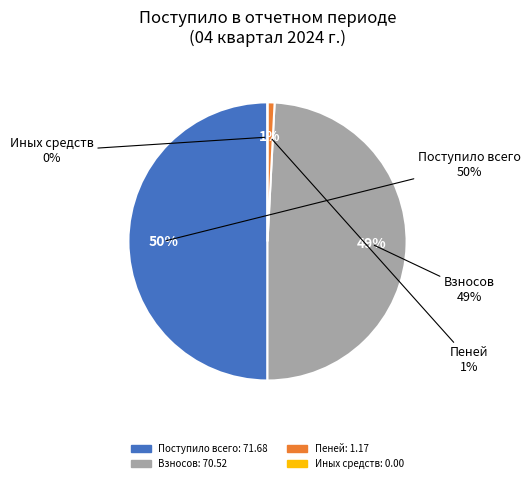

Is there any slice that represents more than half of the pie?

No